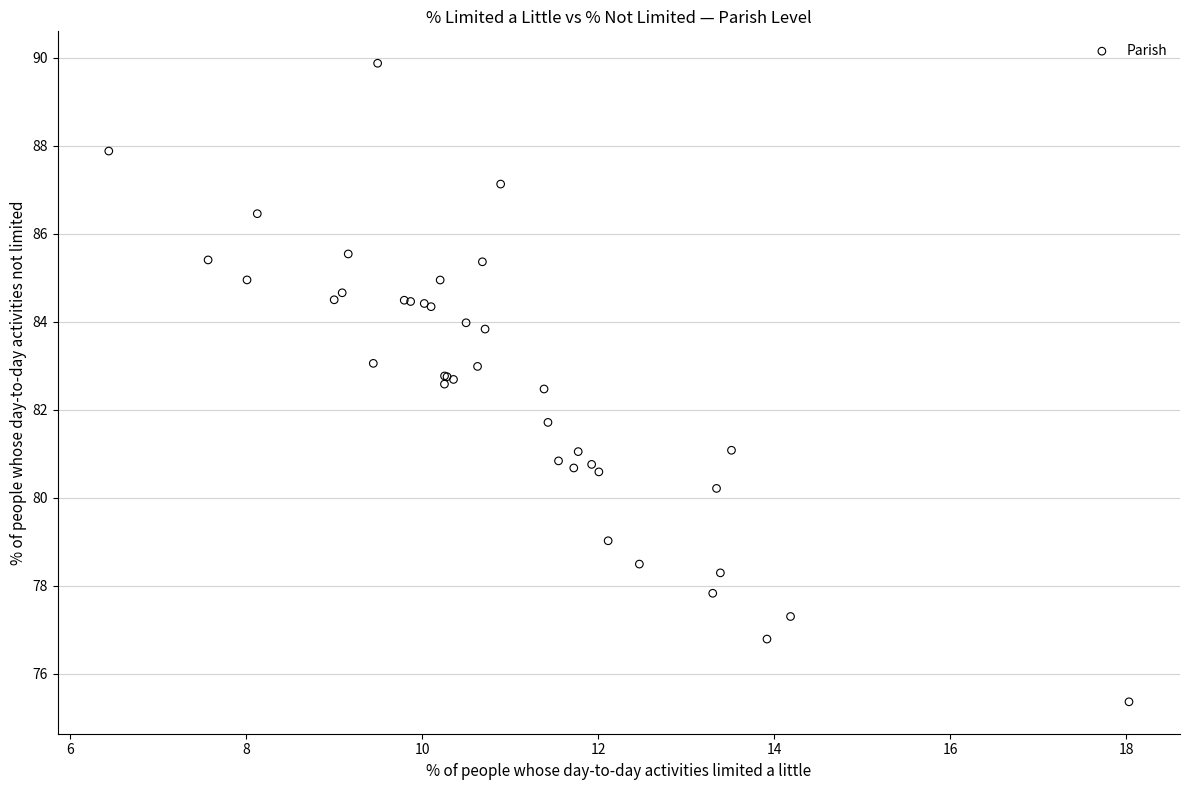

What Y value in the scatter plot is closest to 82?

81.7